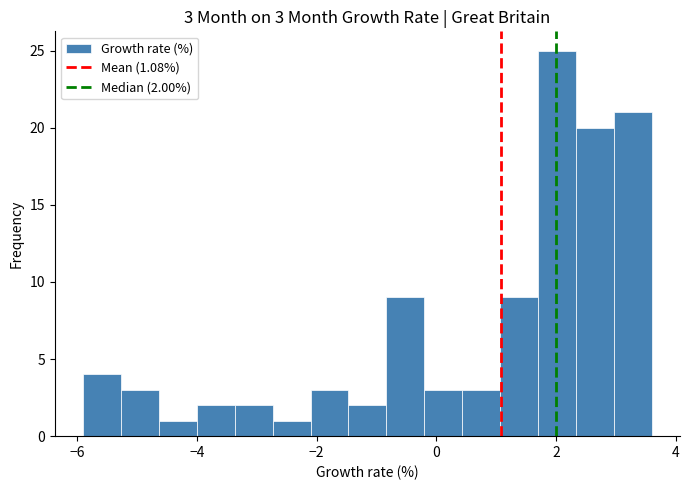

Read against the x-axis, roughly where is the centre of the tallest bar?

2.0